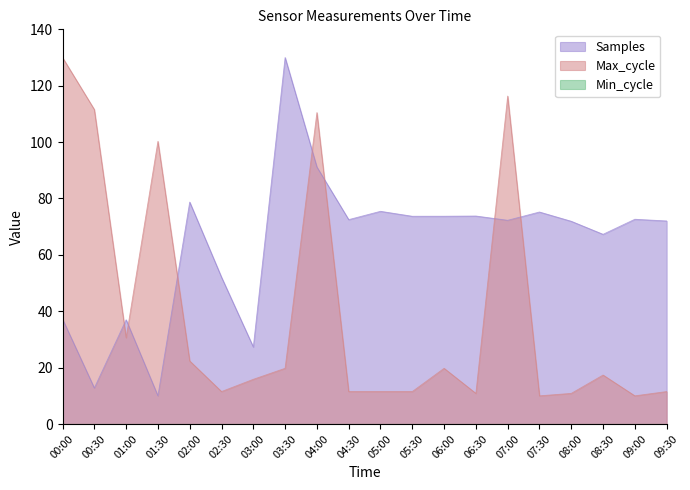

At how many categories does at least one series exceed 76?

7